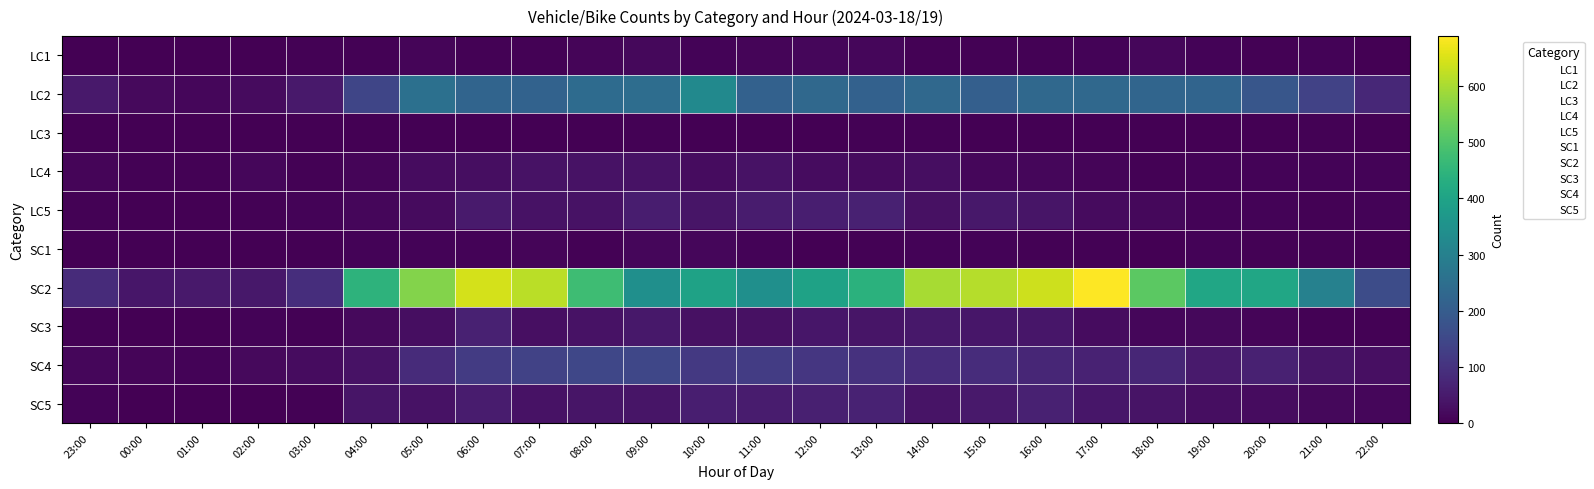

Count the number of data series in this chart.

10